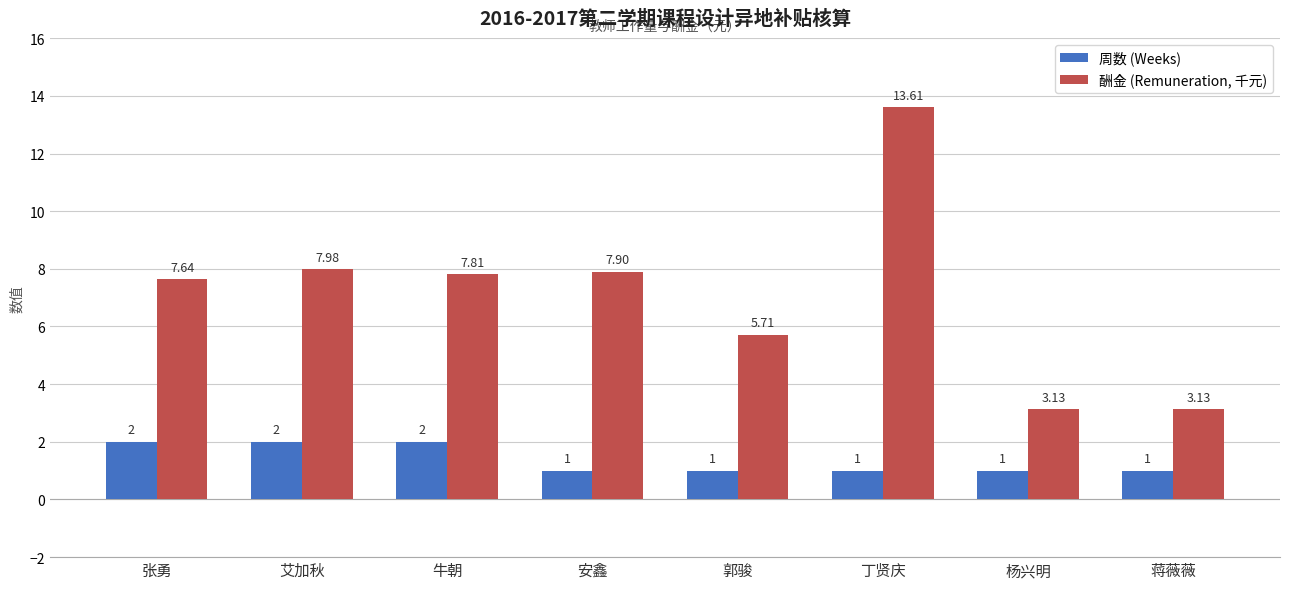

What are all the series names shown in the legend?

周数 (Weeks), 酬金 (Remuneration, 千元)